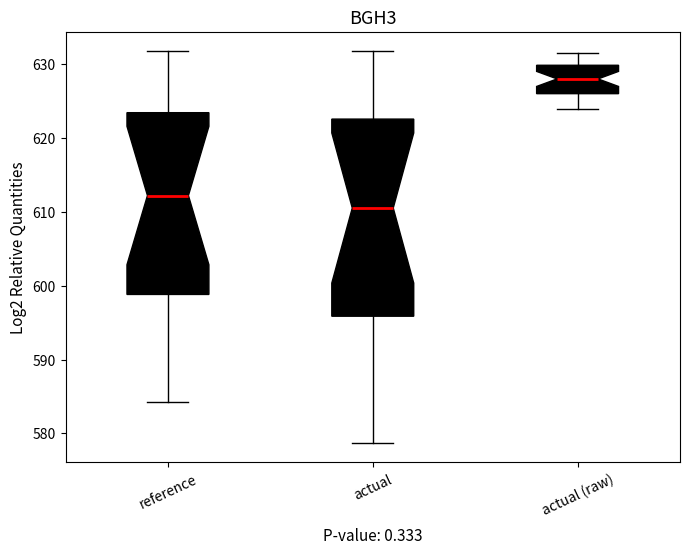

Which box has the highest median line?

actual (raw)